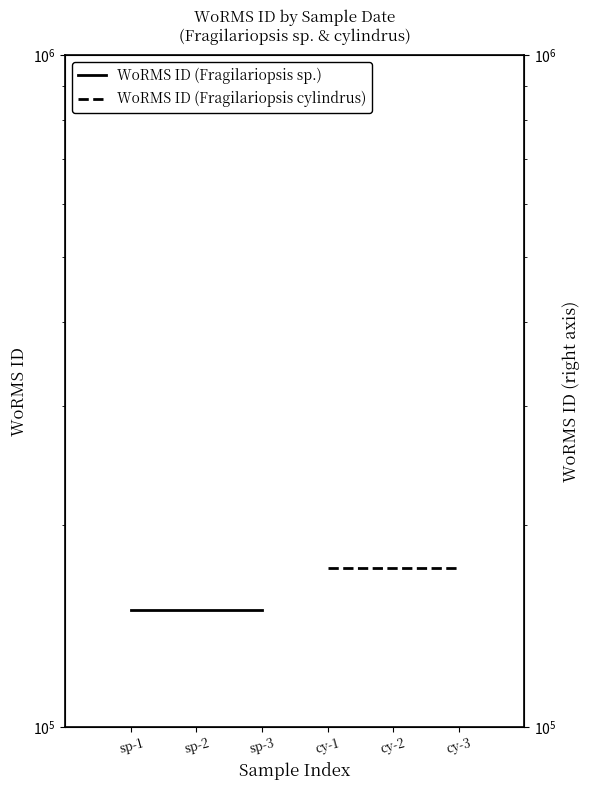

What is the highest value of the WoRMS ID (Fragilariopsis sp.) series?

149313